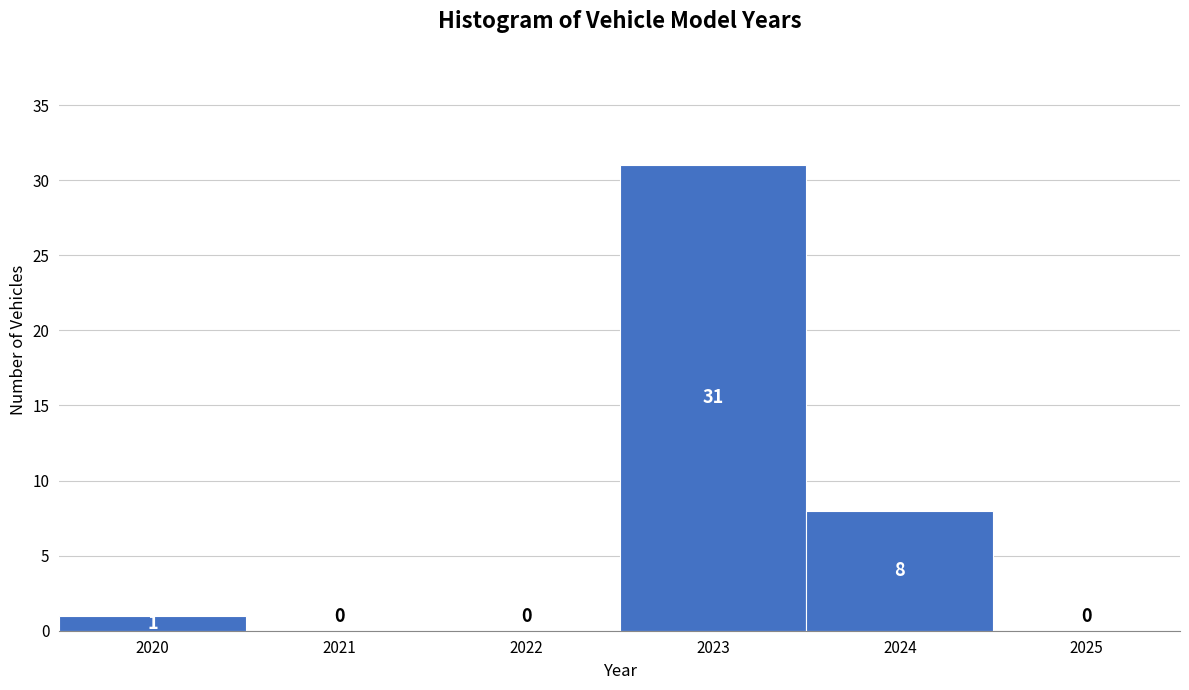

Reading right to left, what are all the values shown in this chart?

2025=0	2024=8	2023=31	2022=0	2021=0	2020=1